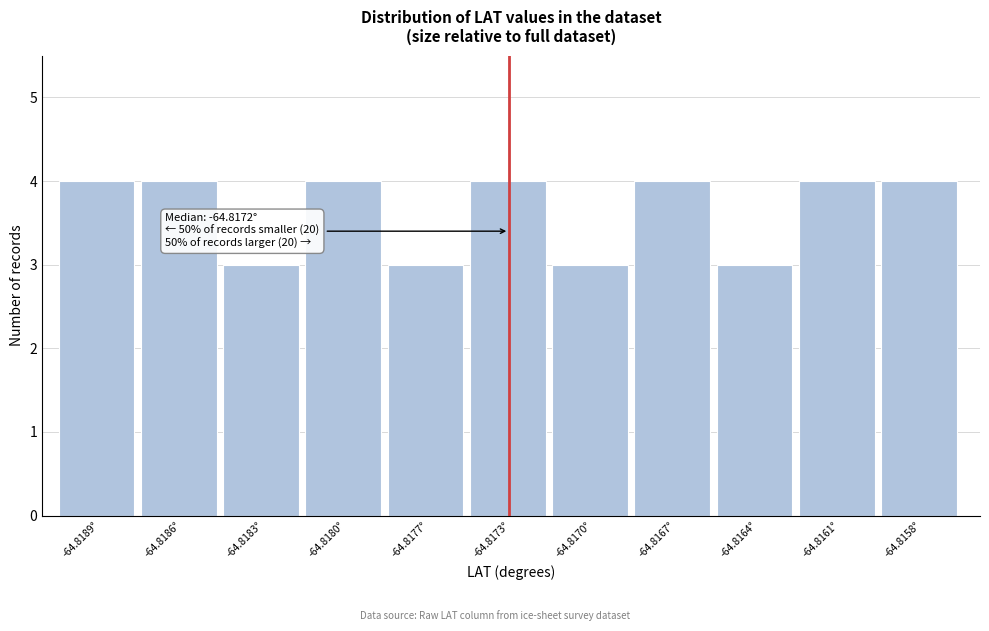

Reading left to right, extract all data points from this chart.

-64.8189°=4	-64.8186°=4	-64.8183°=3	-64.8180°=4	-64.8177°=3	-64.8173°=4	-64.8170°=3	-64.8167°=4	-64.8164°=3	-64.8161°=4	-64.8158°=4